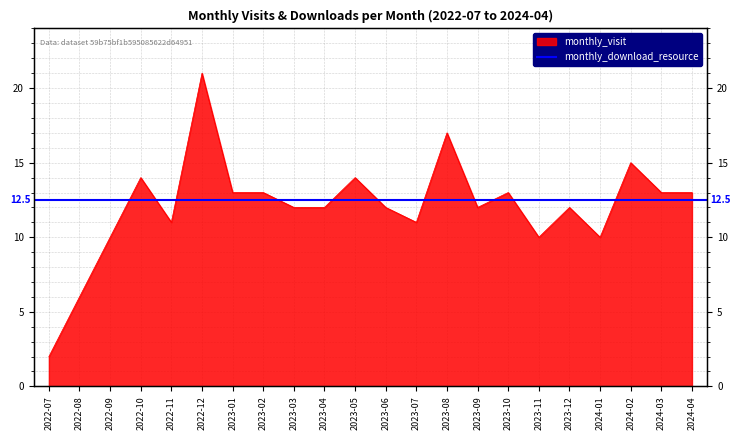

How many lines are shown in the chart?

1